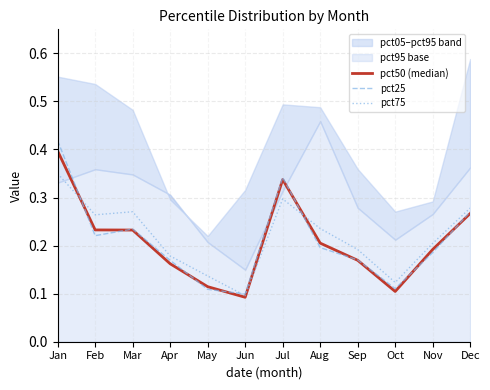

Where is the first local minimum for pct75?

Feb